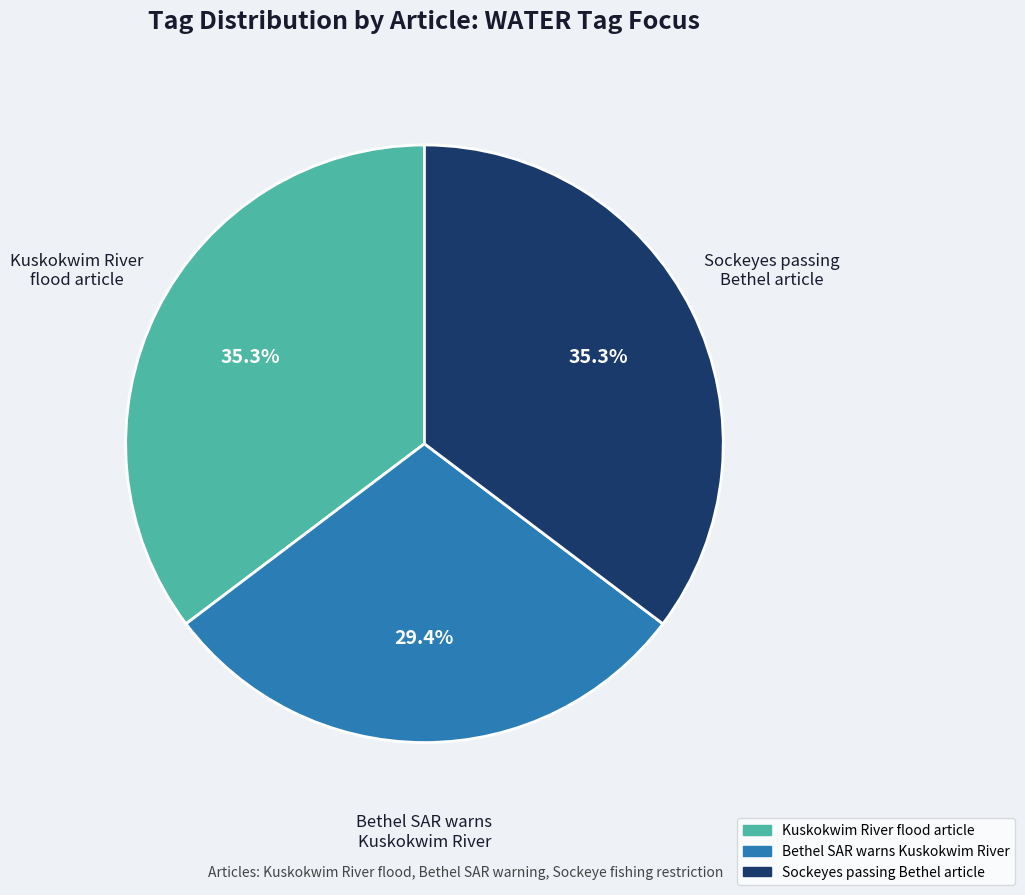

How many slices are in this pie chart?

3